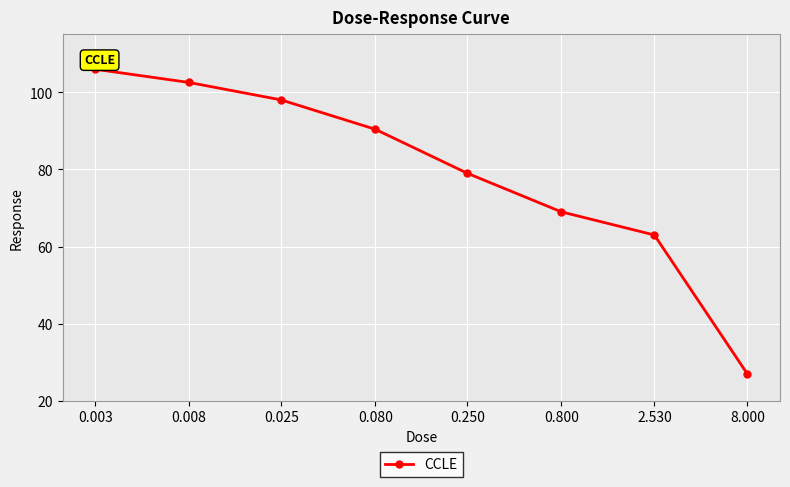

What is the sum of all values?

634.9